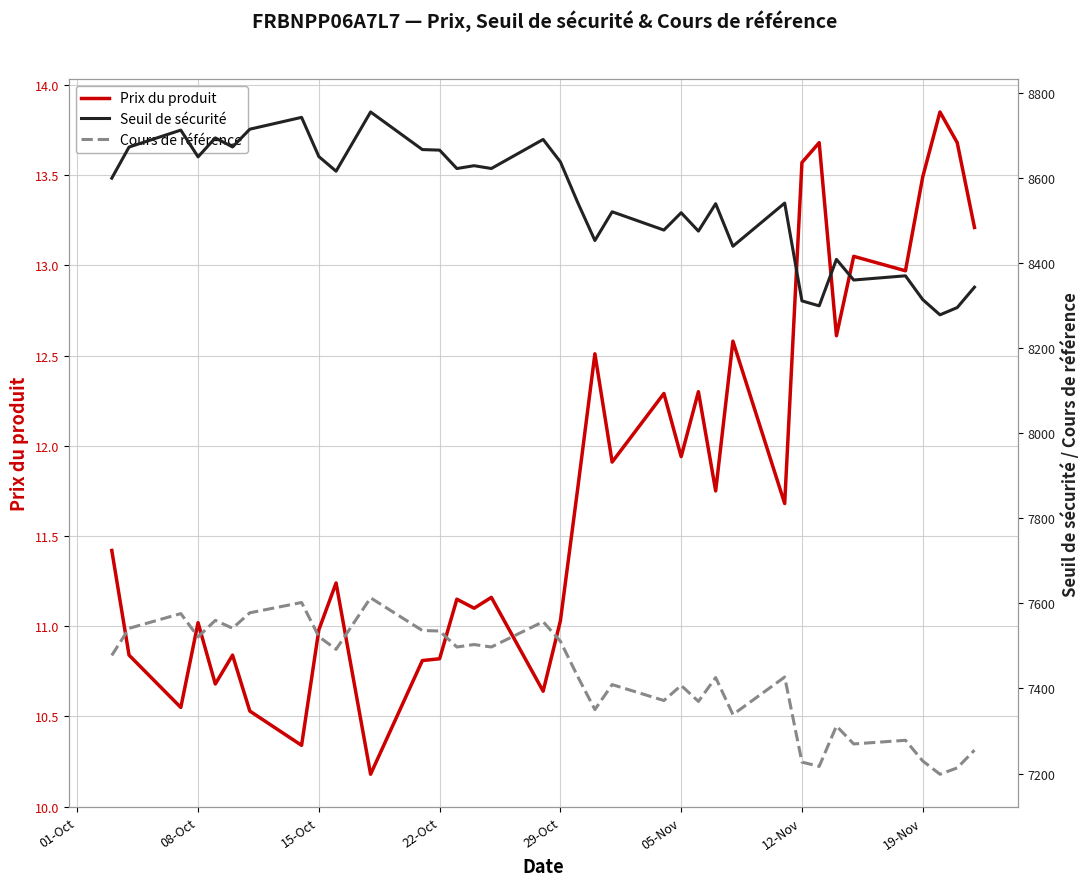

True or false: Prix du produit has a value of 17.7 at 05-Nov.

False